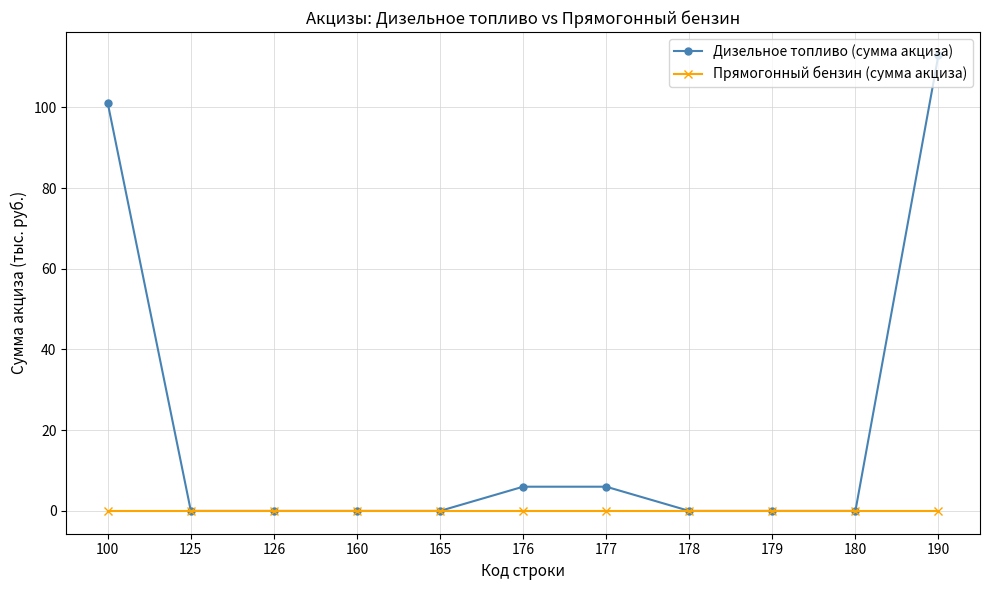

What is the greatest value displayed?

113